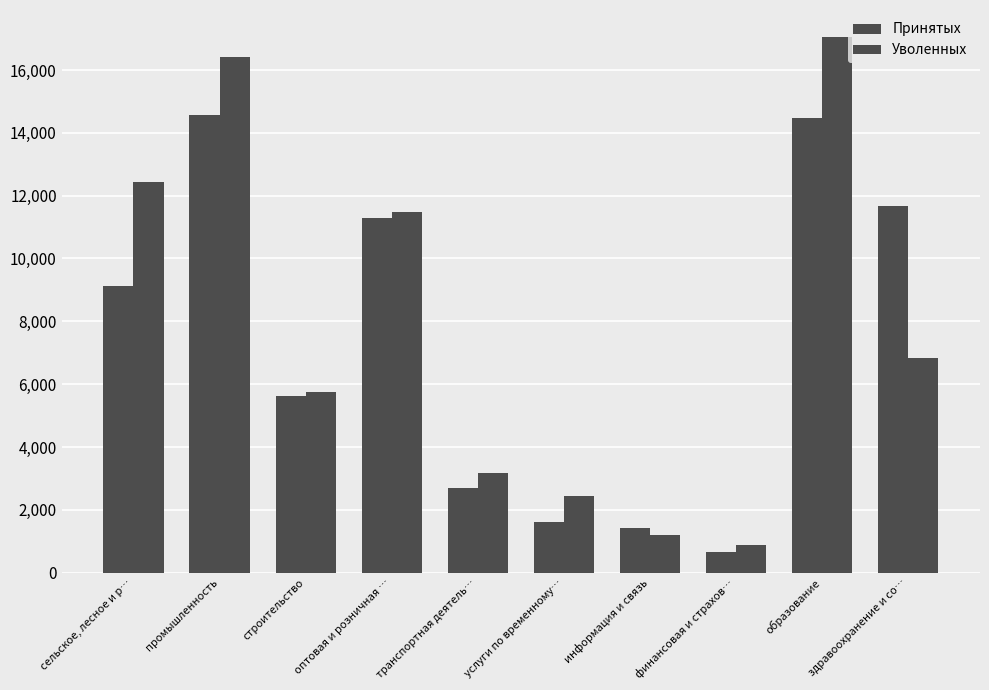

Where does the Принятых series first go above 9136?

промышленность